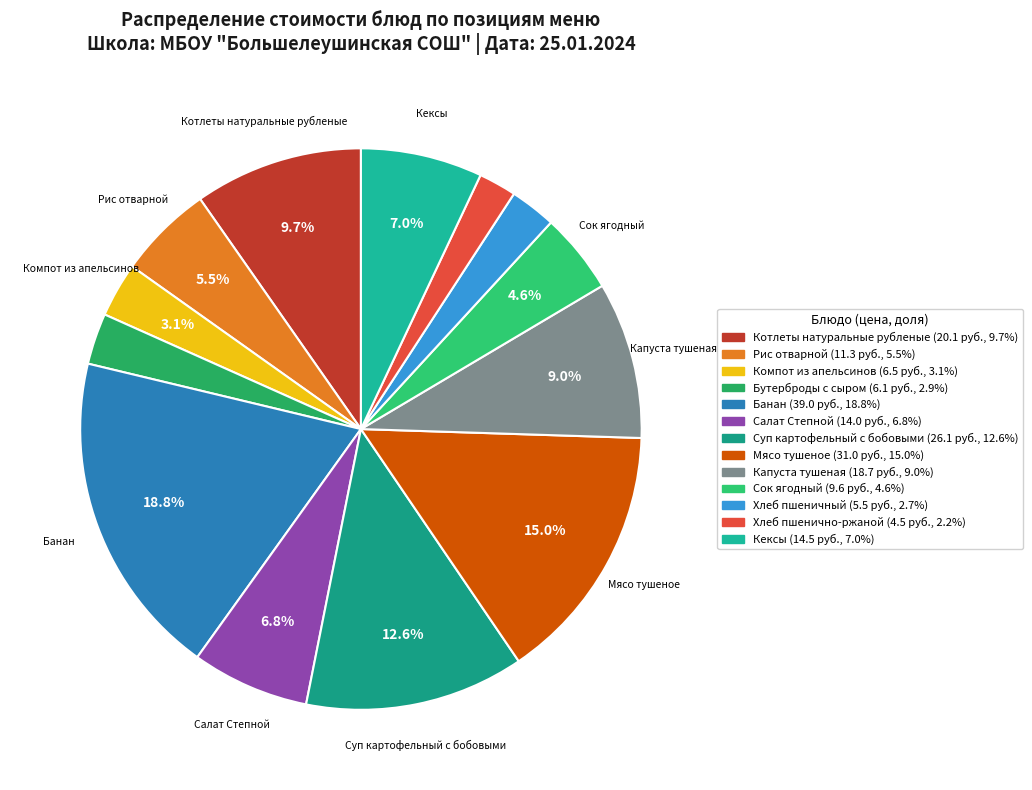

Is it true that Хлеб пшеничный is 1% of the pie?

False